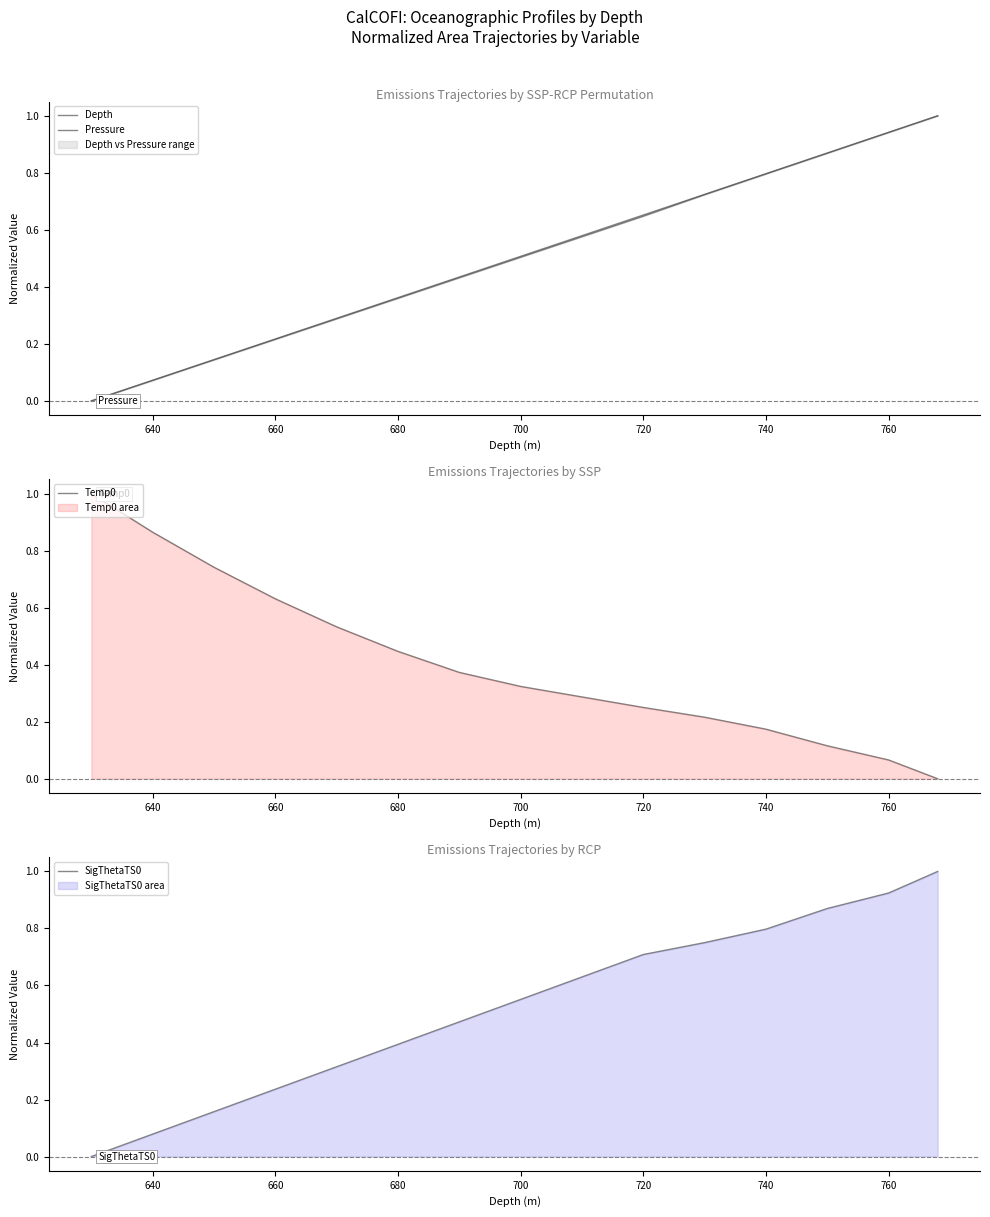

List the series in order of their peak value, highest first.

Depth, Pressure, Temp0, SigThetaTS0